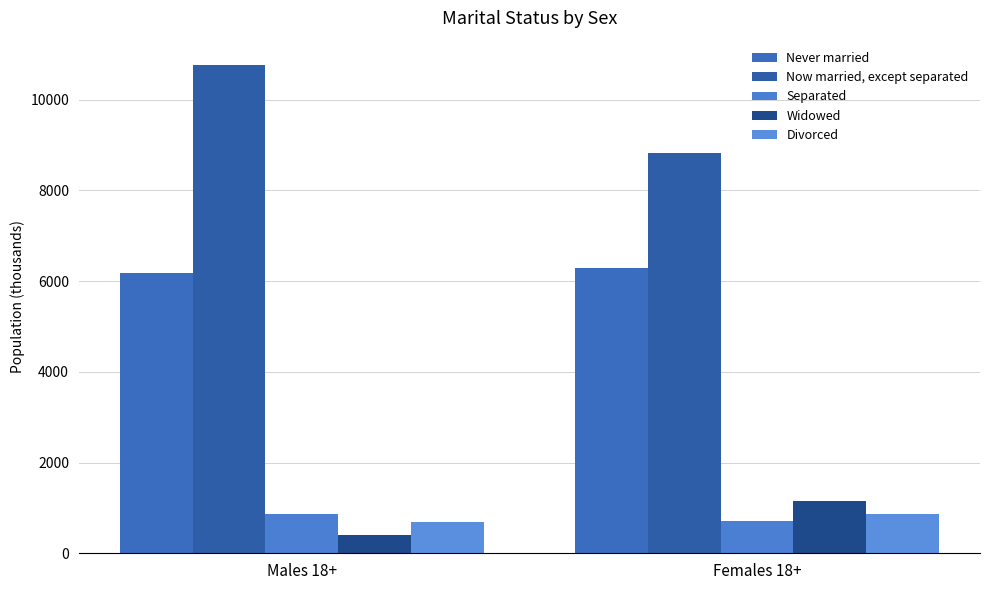

Is it true that Divorced equals 1387 at Females 18+?

False